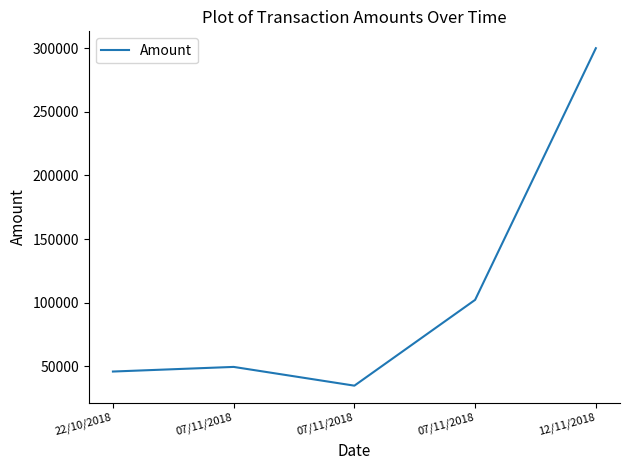

What is the label of the 4th point from the right?

07/11/2018